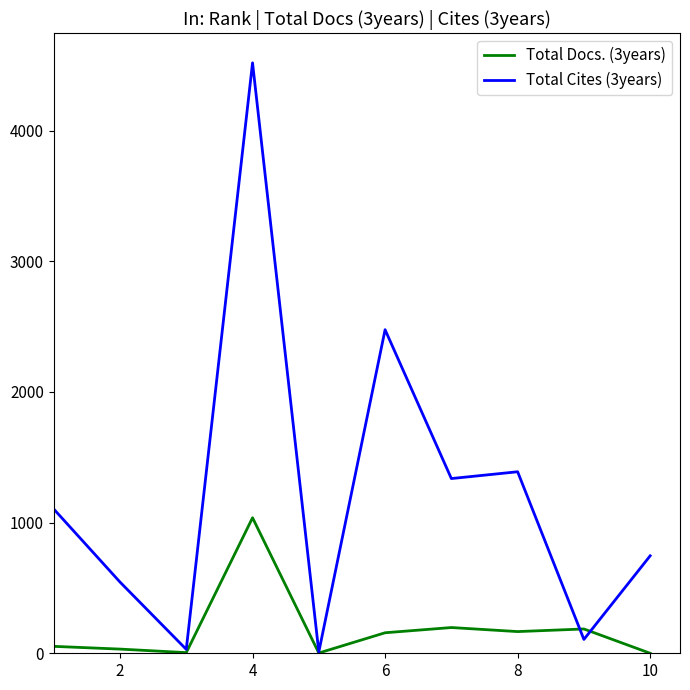

Rank the series by their maximum value, from lowest to highest.

Total Docs. (3years), Total Cites (3years)